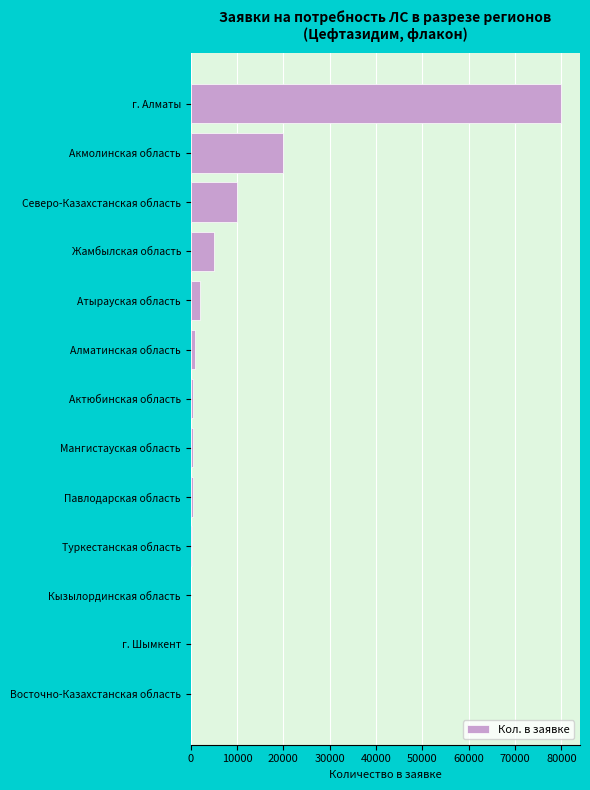

Is it true that the value at Жамбылская область is 5000?

True